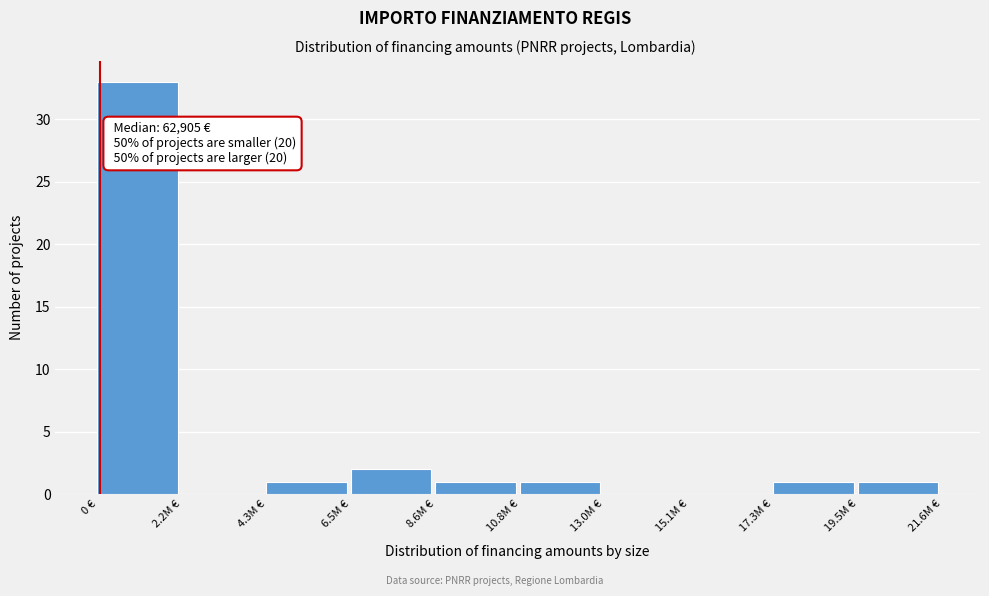

Reading left to right, transcribe all the data shown in this chart.

0 €=33	2.2M €=0	4.3M €=1	6.5M €=2	8.6M €=1	10.8M €=1	13.0M €=0	15.1M €=0	17.3M €=1	19.5M €=1